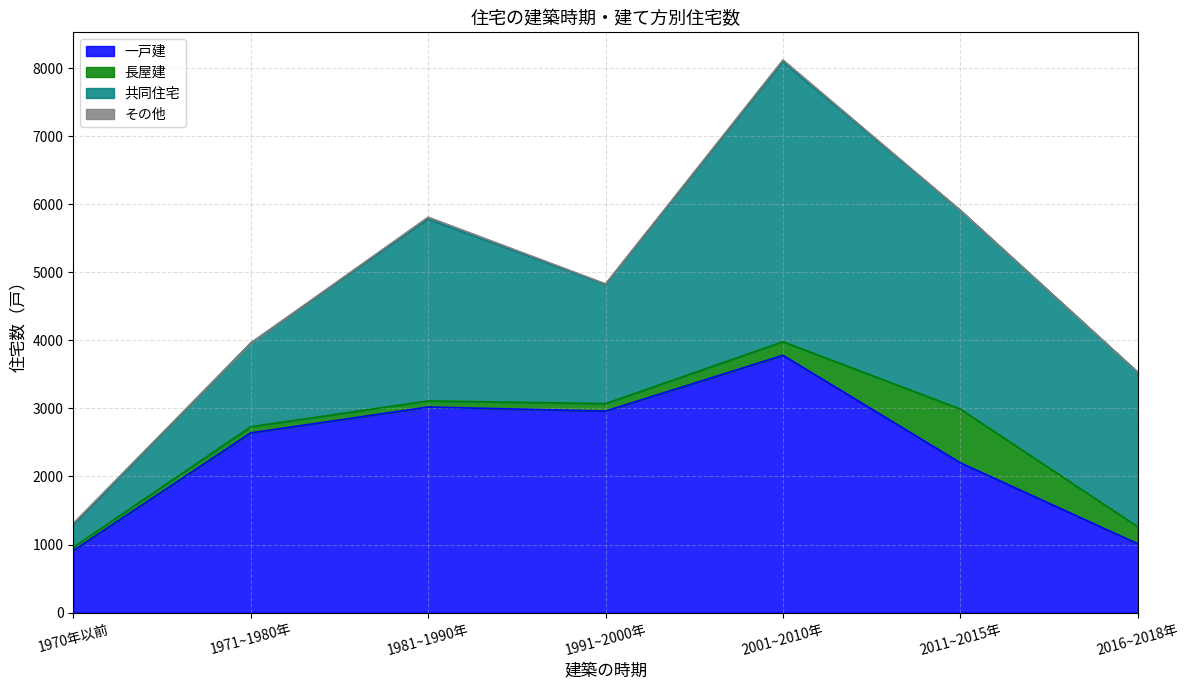

What is the label of the 6th point from the right?

1971~1980年